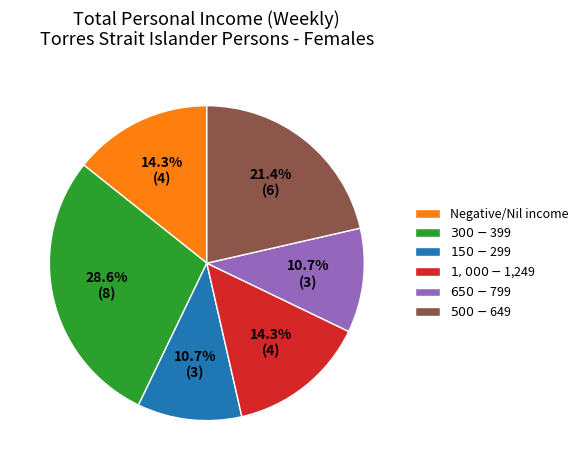

The $150-$299 slice represents 4% of the pie. True or false?

False